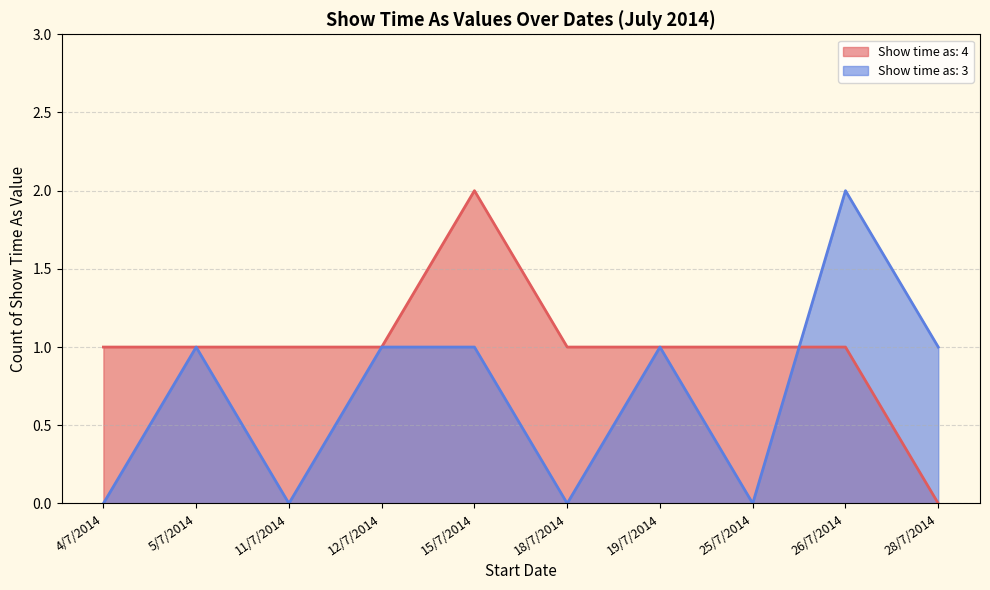

How many lines are shown in the chart?

2